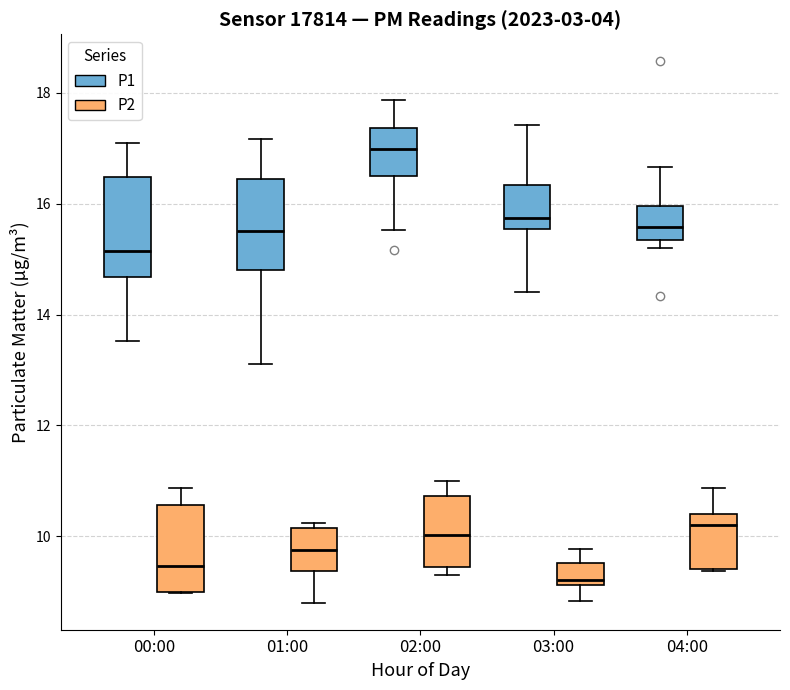

Which box has the lowest median line?

03:00 (P2)